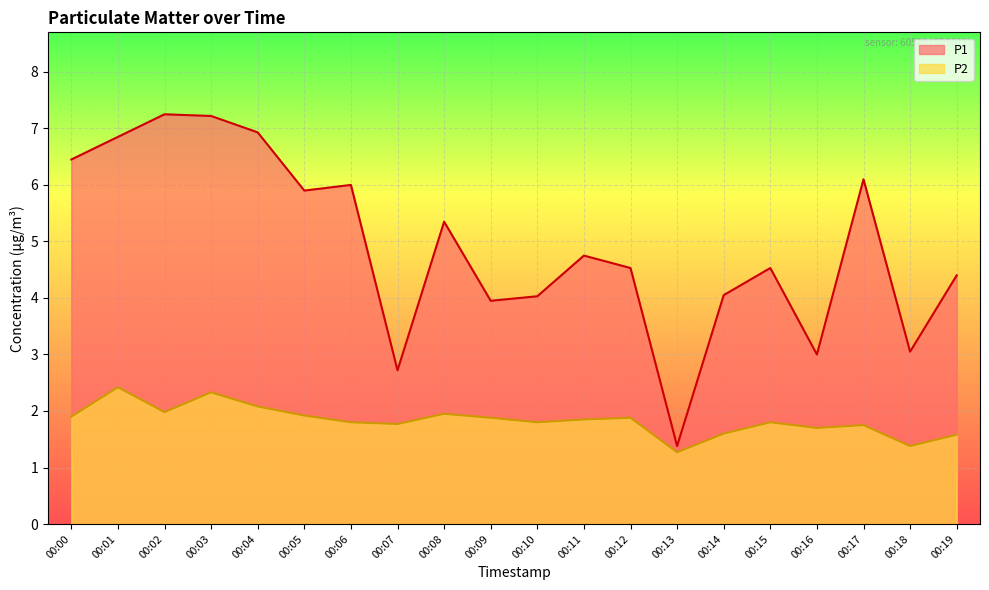

How many data points in P1 are less than 4?

5